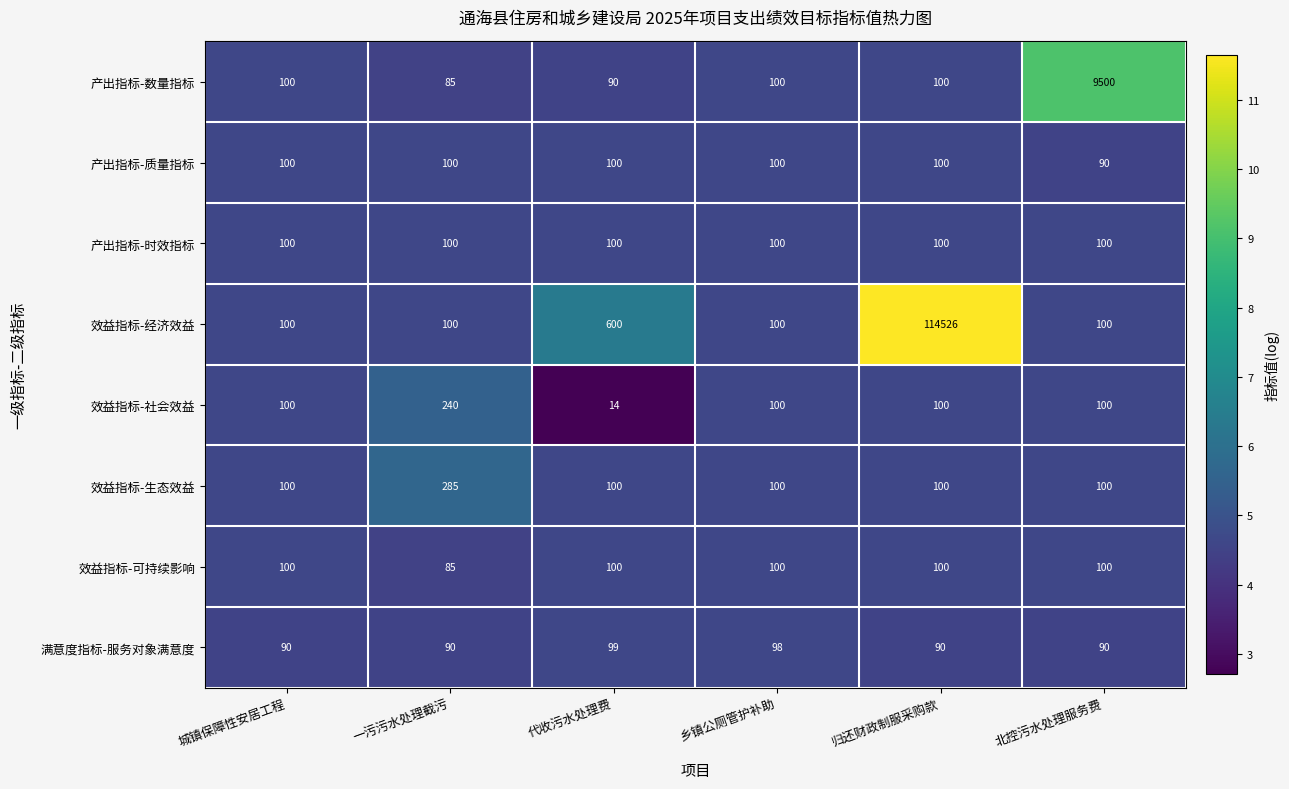

What is the difference between the maximum and minimum values in the 产出指标-数量指标 series?

9415